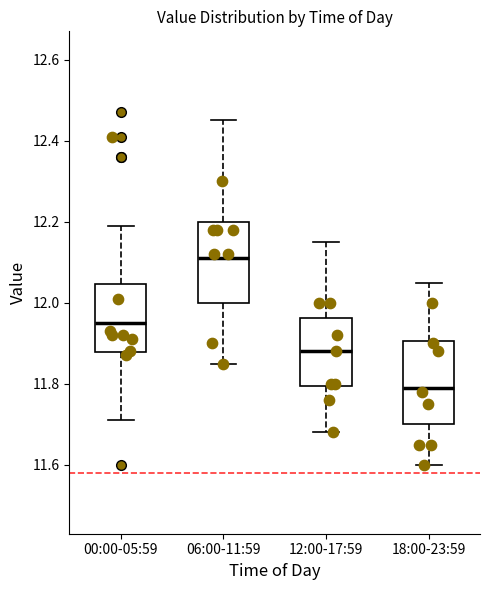

Reading left to right, transcribe this box plot: for each box, give where its median line is, the range the box spans, and where its two whiskers end, as read against the y-axis. The values are not printed on the chart, so give them approximately, as read against the axis.

00:00-05:59: median 11.96, box 11.88 to 12.04, whiskers 11.72 to 12.20
06:00-11:59: median 12.12, box 12.00 to 12.20, whiskers 11.86 to 12.46
12:00-17:59: median 11.88, box 11.80 to 11.96, whiskers 11.68 to 12.16
18:00-23:59: median 11.80, box 11.70 to 11.90, whiskers 11.60 to 12.06